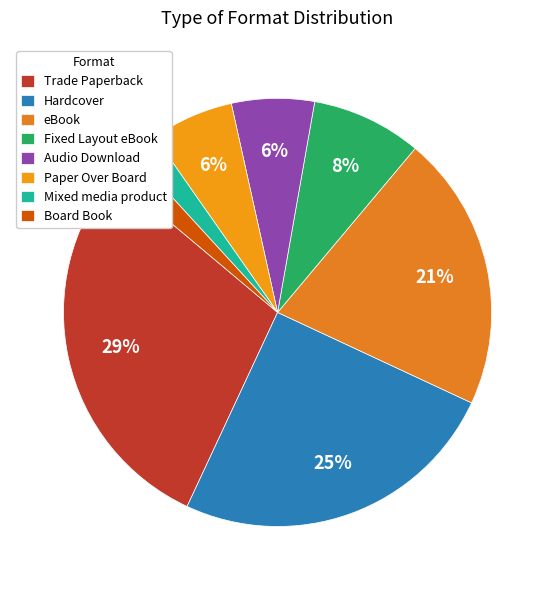

Count the number of slices in the pie.

8